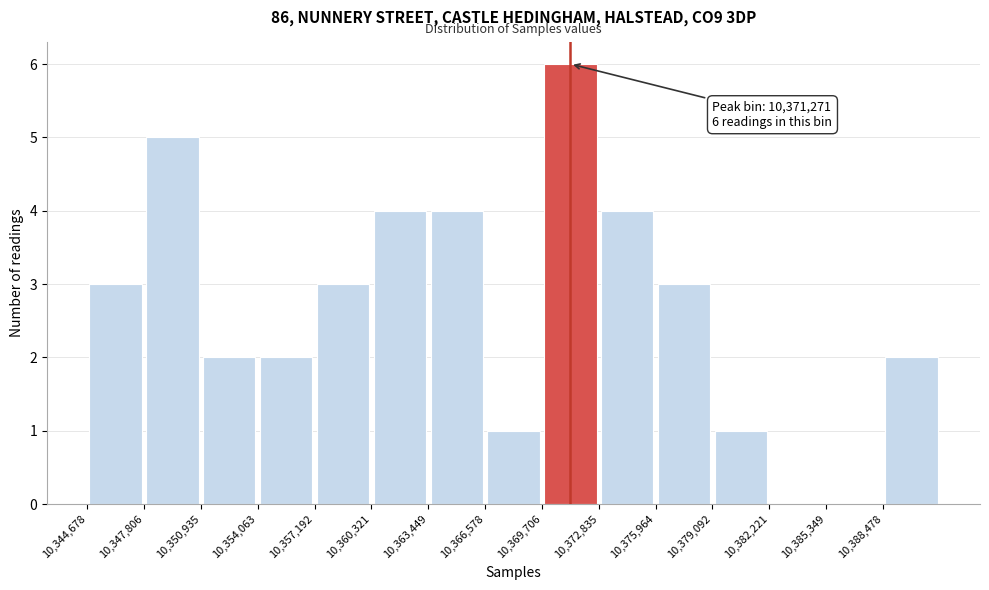

Over which range of the x-axis is the bar tallest?

10369500 to 10373000